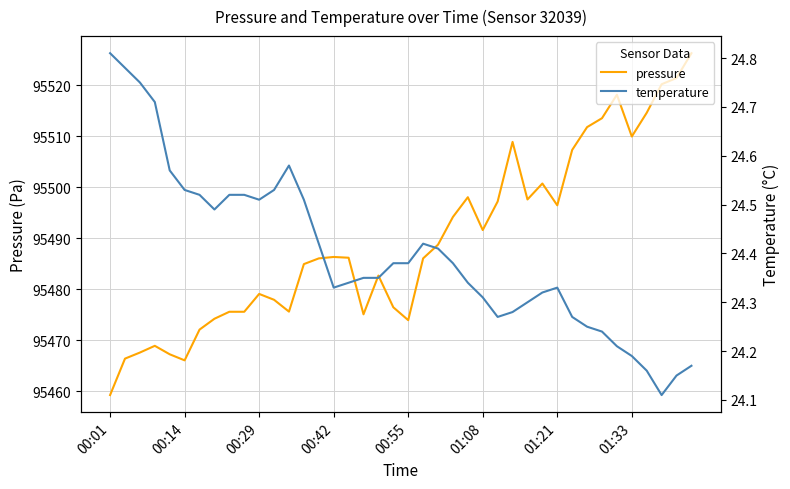

What is the minimum value for pressure?

95459.2